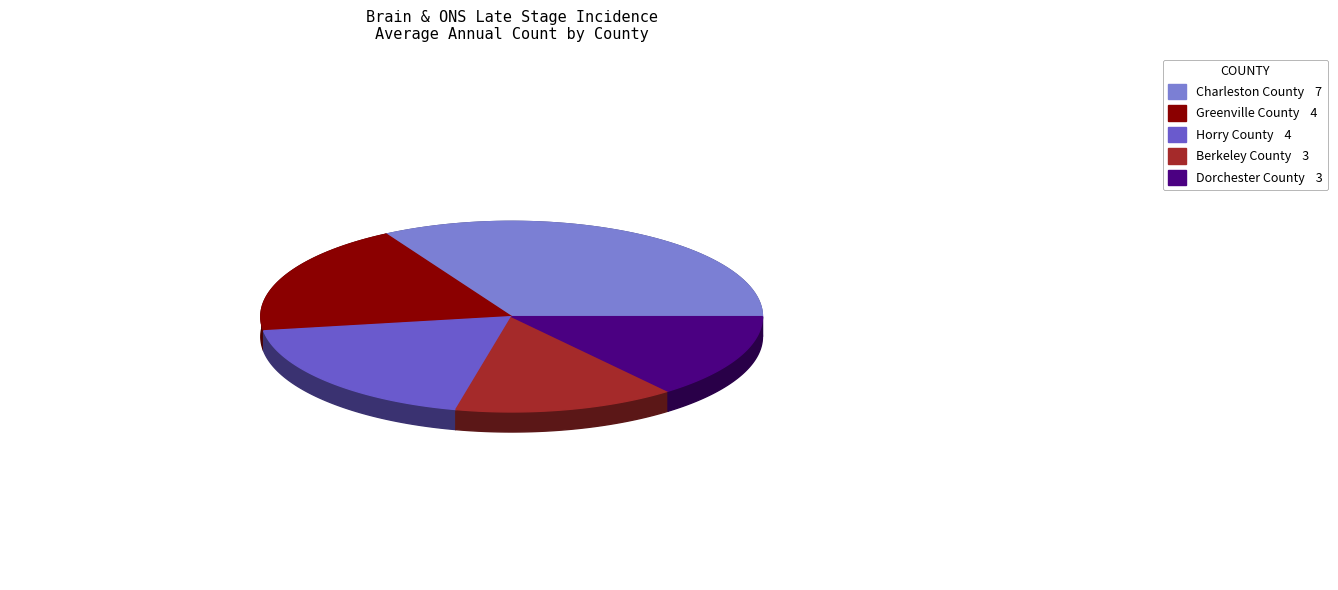

The Charleston County slice represents 33% of the pie. True or false?

True